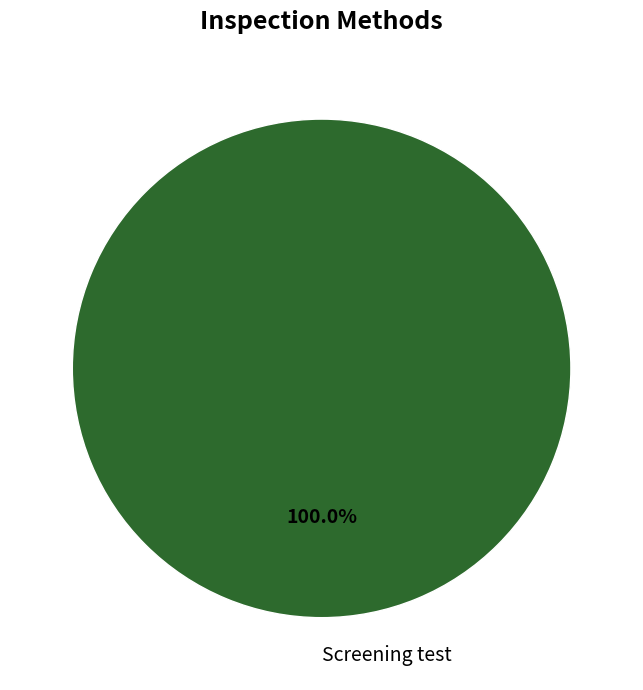

Is there any slice that represents more than half of the pie?

Yes